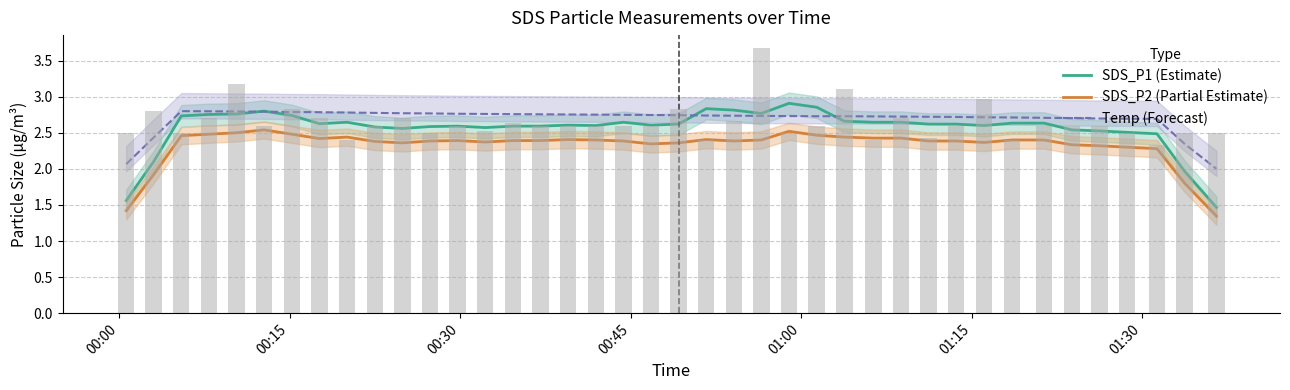

Reading right to left, transcribe all the data shown in this chart.

SDS_P1 (Estimate): 1.5	2.0	2.5	2.5	2.5	2.5	2.6	2.6	2.6	2.6	2.6	2.6	2.6	2.7	2.9	2.9	2.8	2.8	2.8	2.6	2.6	2.6	2.6	2.6	2.6	2.6	2.6	2.6	2.6	2.6	2.6	2.6	2.6	2.7	2.8	2.8	2.8	2.7	2.1	1.6
SDS_P2 (Partial Estimate): 1.3	1.8	2.3	2.3	2.3	2.3	2.4	2.4	2.4	2.4	2.4	2.4	2.4	2.4	2.5	2.5	2.4	2.4	2.4	2.4	2.3	2.4	2.4	2.4	2.4	2.4	2.4	2.4	2.4	2.4	2.4	2.4	2.4	2.5	2.5	2.5	2.5	2.5	1.9	1.4
Temp (Forecast): 2.0	2.3	2.7	2.7	2.7	2.7	2.7	2.7	2.7	2.7	2.7	2.7	2.7	2.7	2.7	2.7	2.7	2.7	2.7	2.7	2.7	2.7	2.8	2.8	2.8	2.8	2.8	2.8	2.8	2.8	2.8	2.8	2.8	2.8	2.8	2.8	2.8	2.8	2.4	2.1